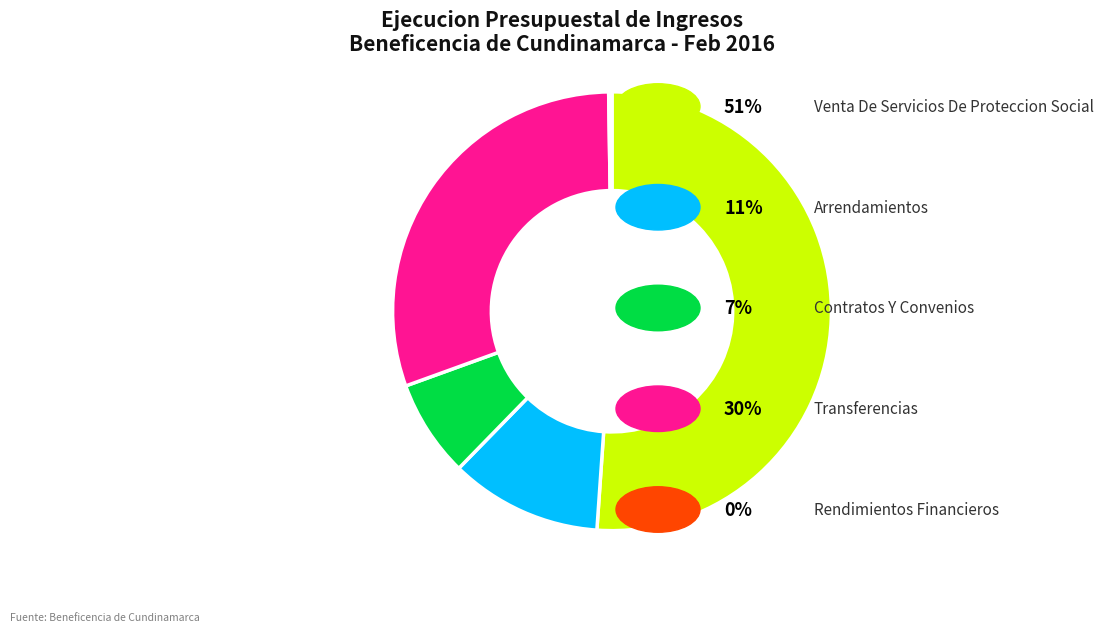

Is there a majority slice in this chart?

Yes